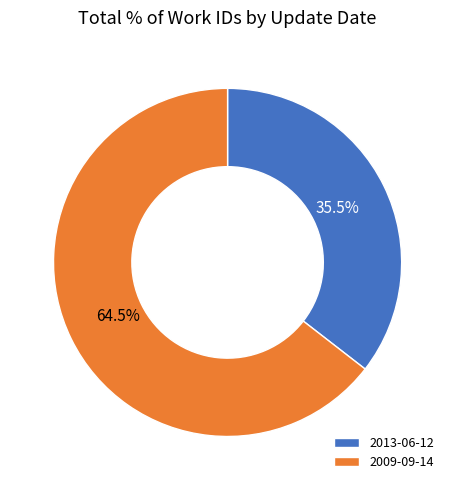

To the nearest percent, what is the difference between the 2013-06-12 and 2009-09-14 slice percentages?

29%